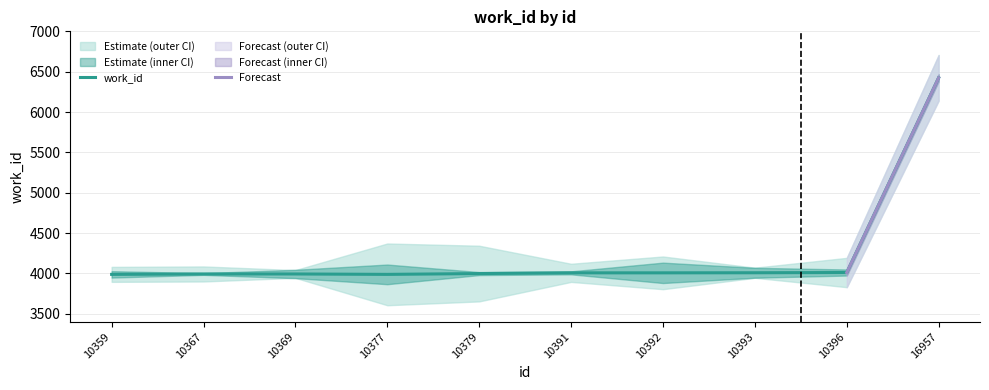

True or false: the data shows 4007 at 10392.

True